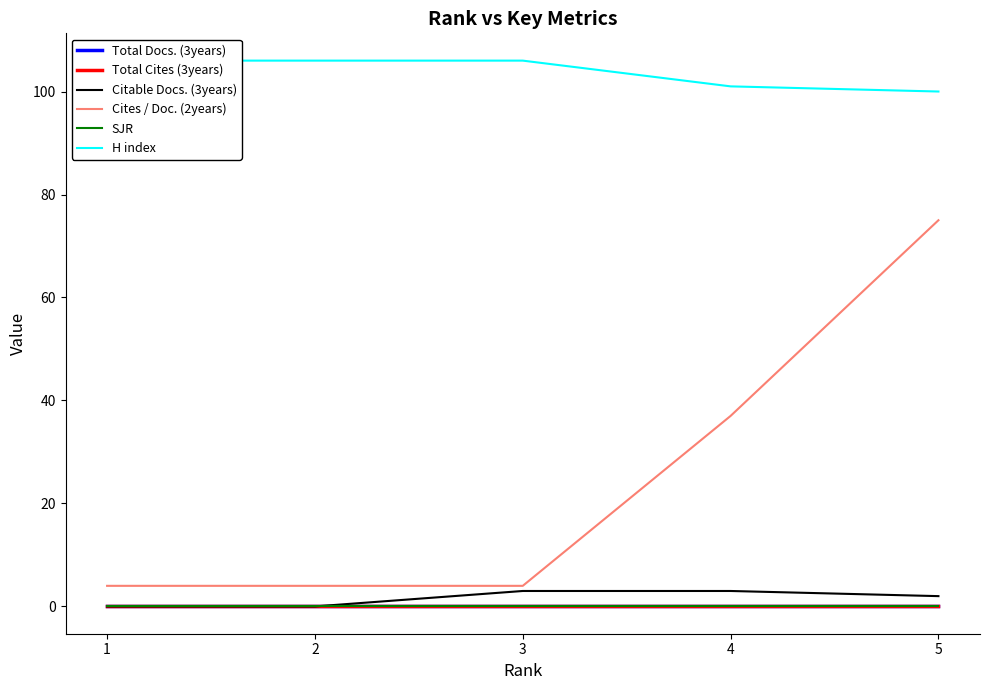

Which series has the widest spread of values?

Cites / Doc. (2years)